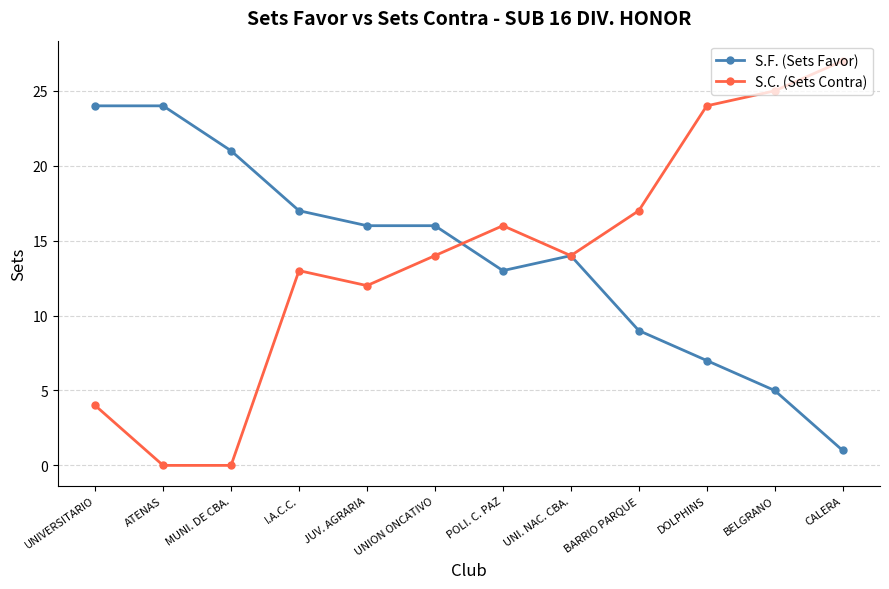

How many values in the S.F. (Sets Favor) series are below 16?

6